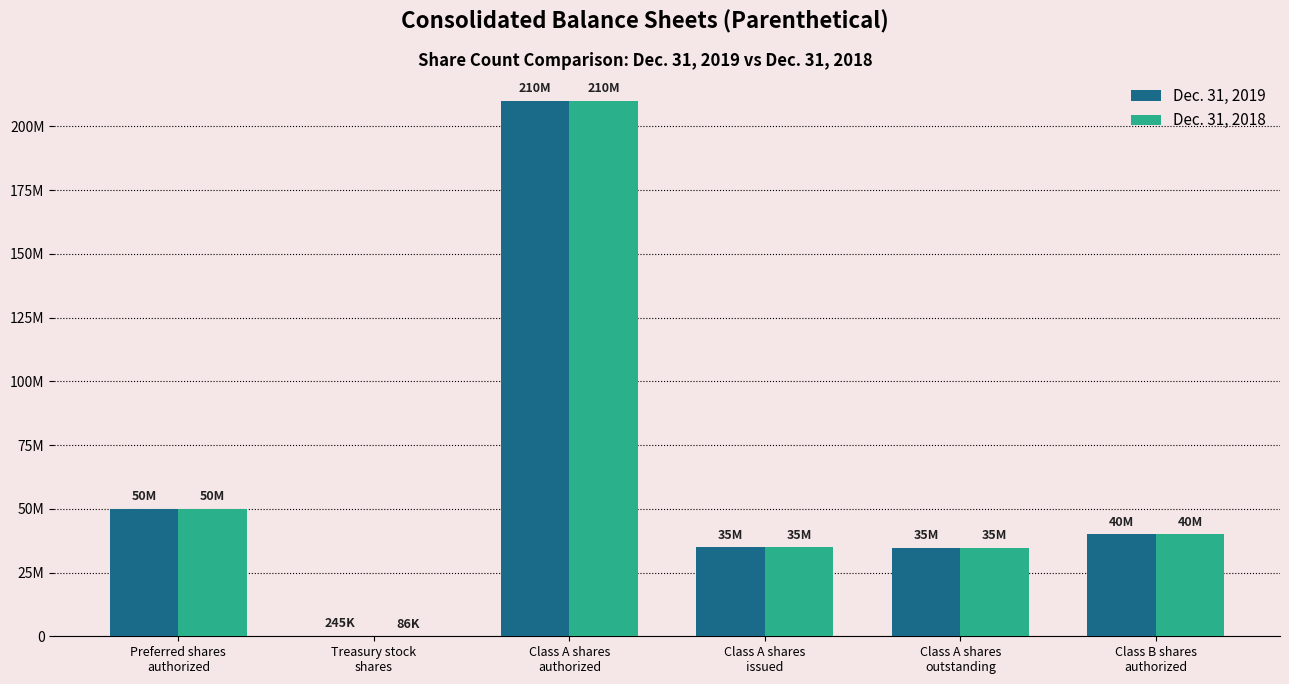

Does the chart contain stacked bars?

No